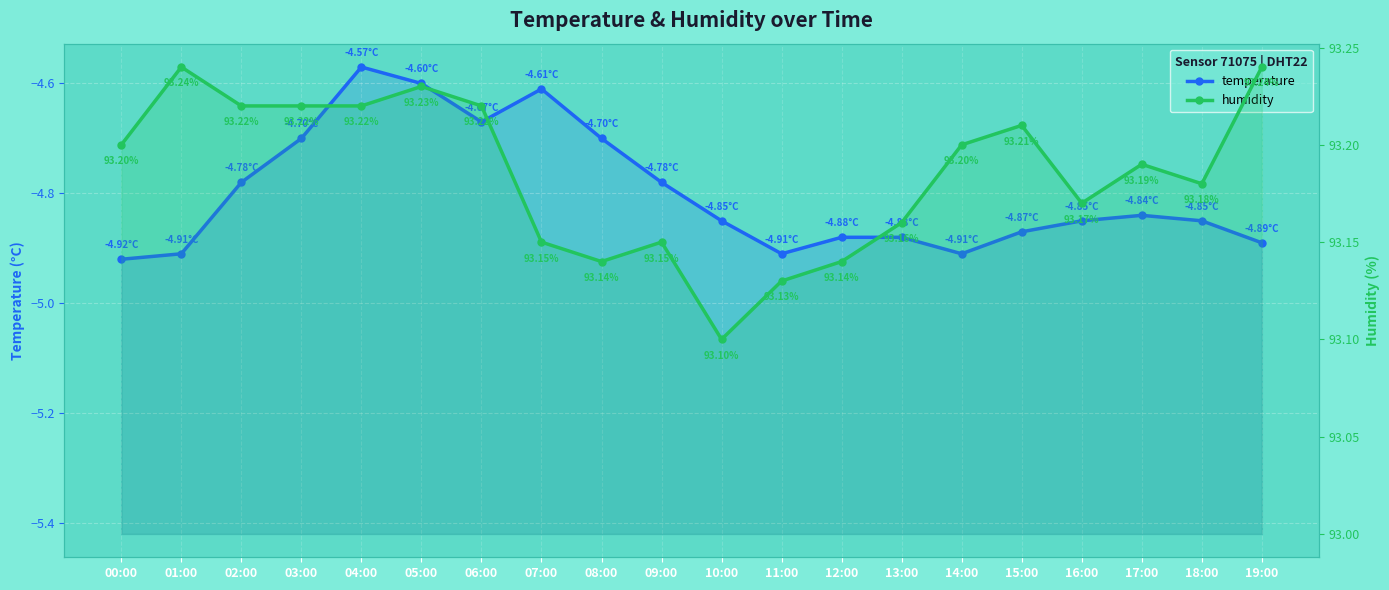

How many series are shown in this chart?

2